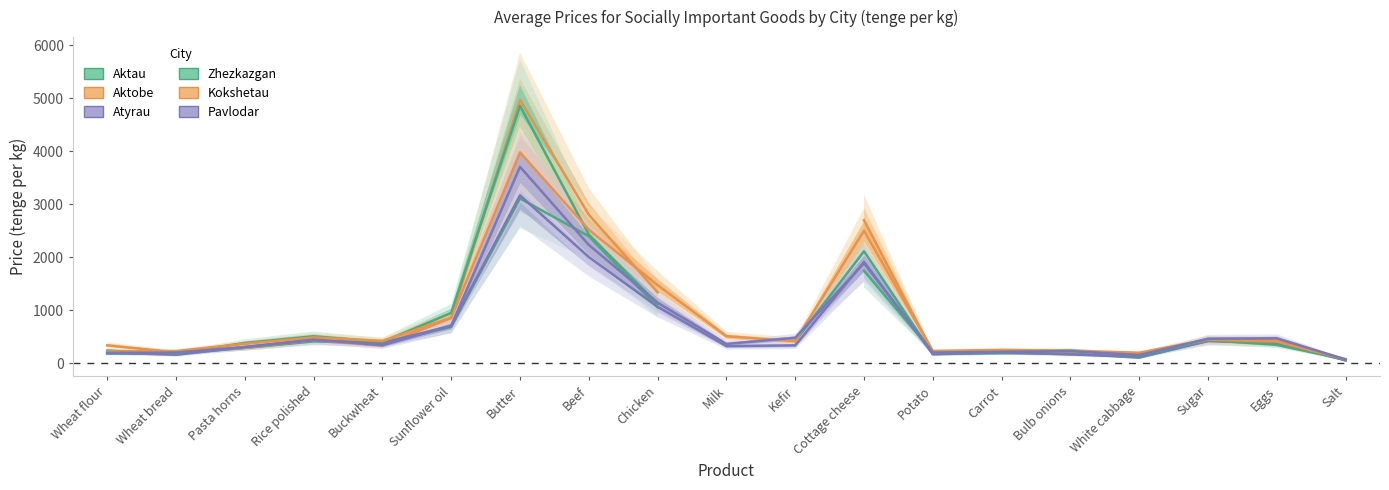

Is the value of Pavlodar at Bulb onions greater than the value of Aktobe at Salt?

Yes